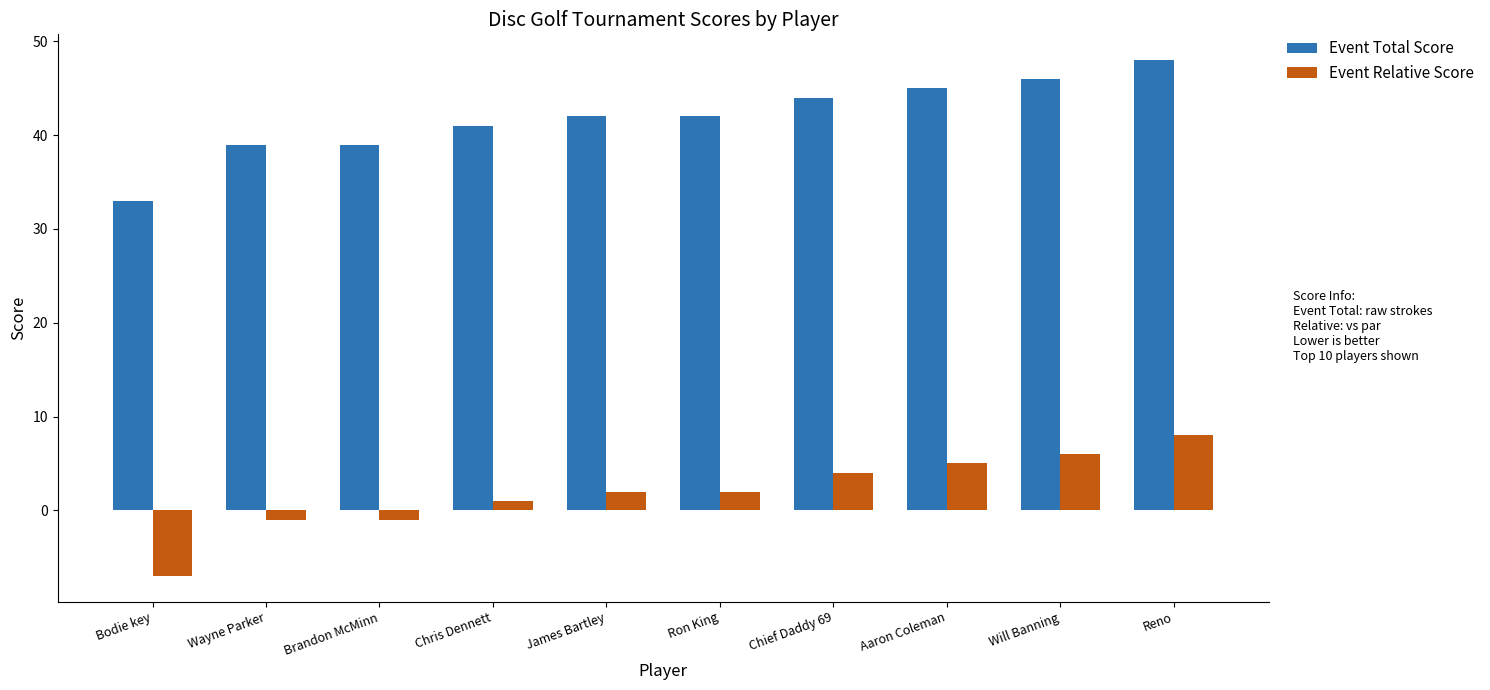

Rank the series by their average value, from lowest to highest.

Event Relative Score, Event Total Score